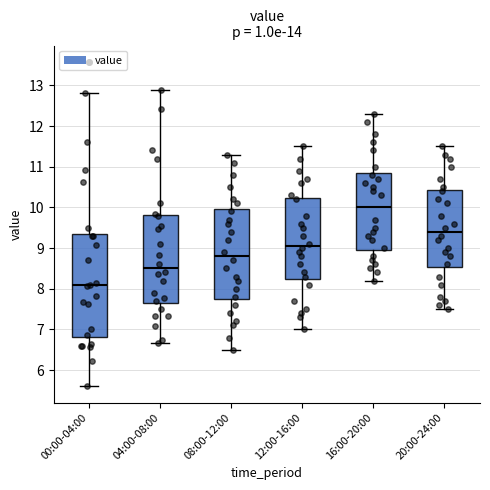

Which box's median line is the lowest?

00:00-04:00